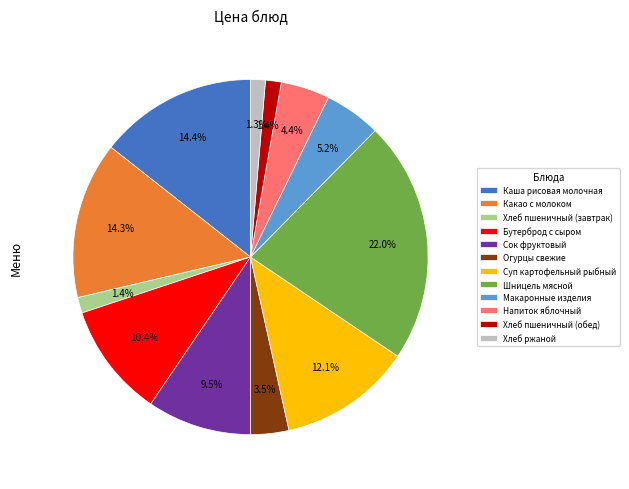

Combined, what portion of the pie is Хлеб пшеничный (завтрак) and Огурцы свежие?

4.9%